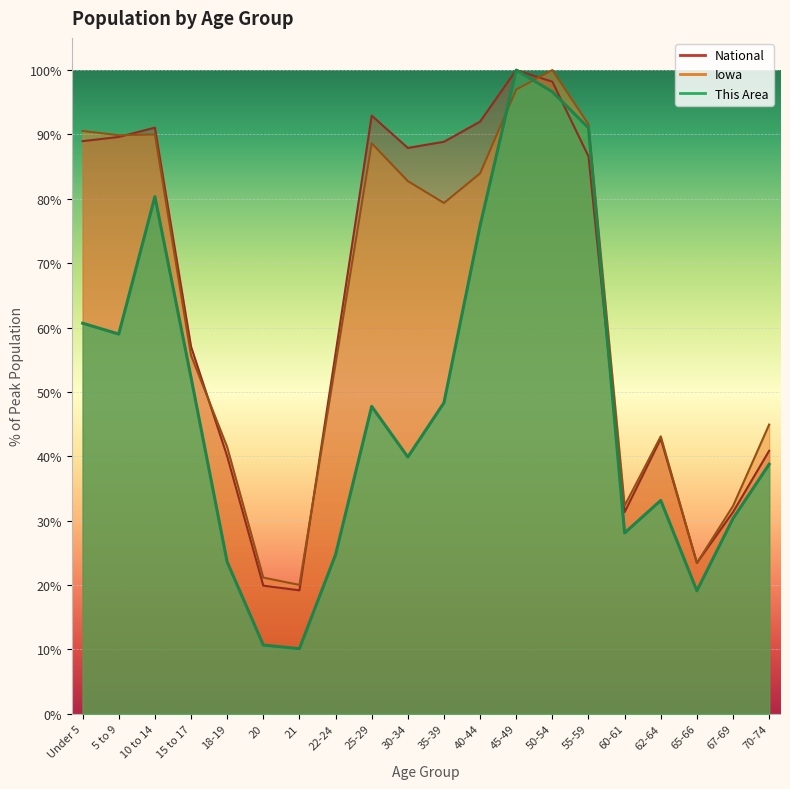

How many data points in National are above 86?

10